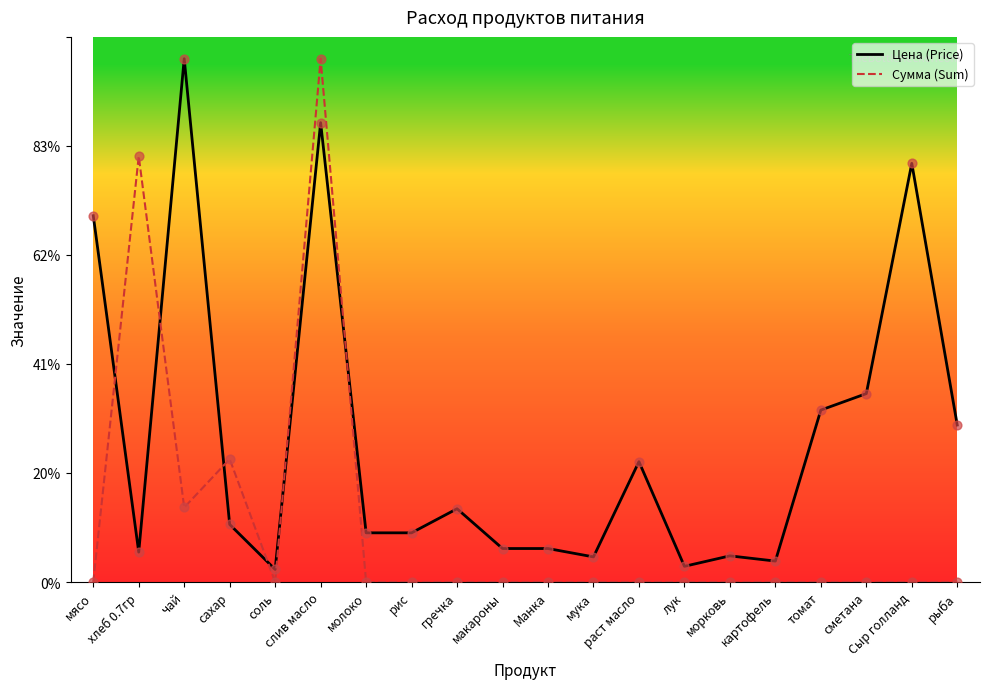

Does the chart have visible grid lines?

No